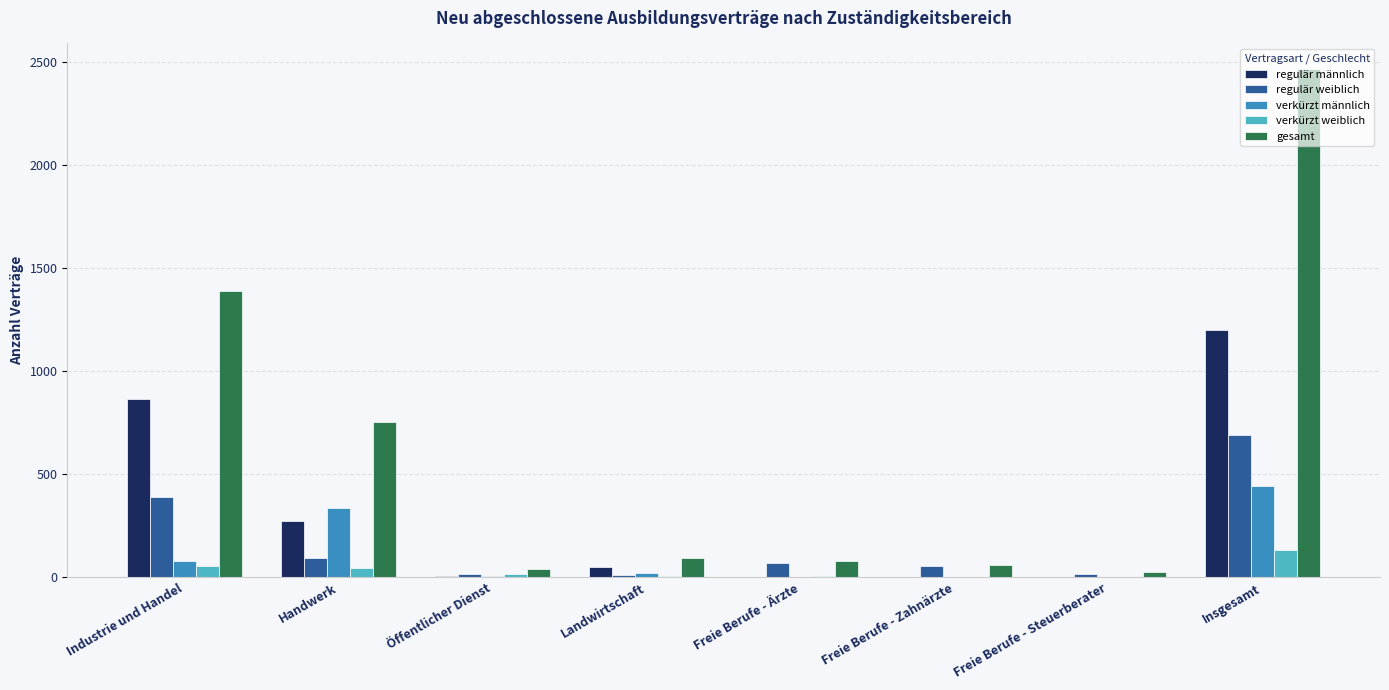

Is it true that gesamt equals 1167 at Insgesamt?

False